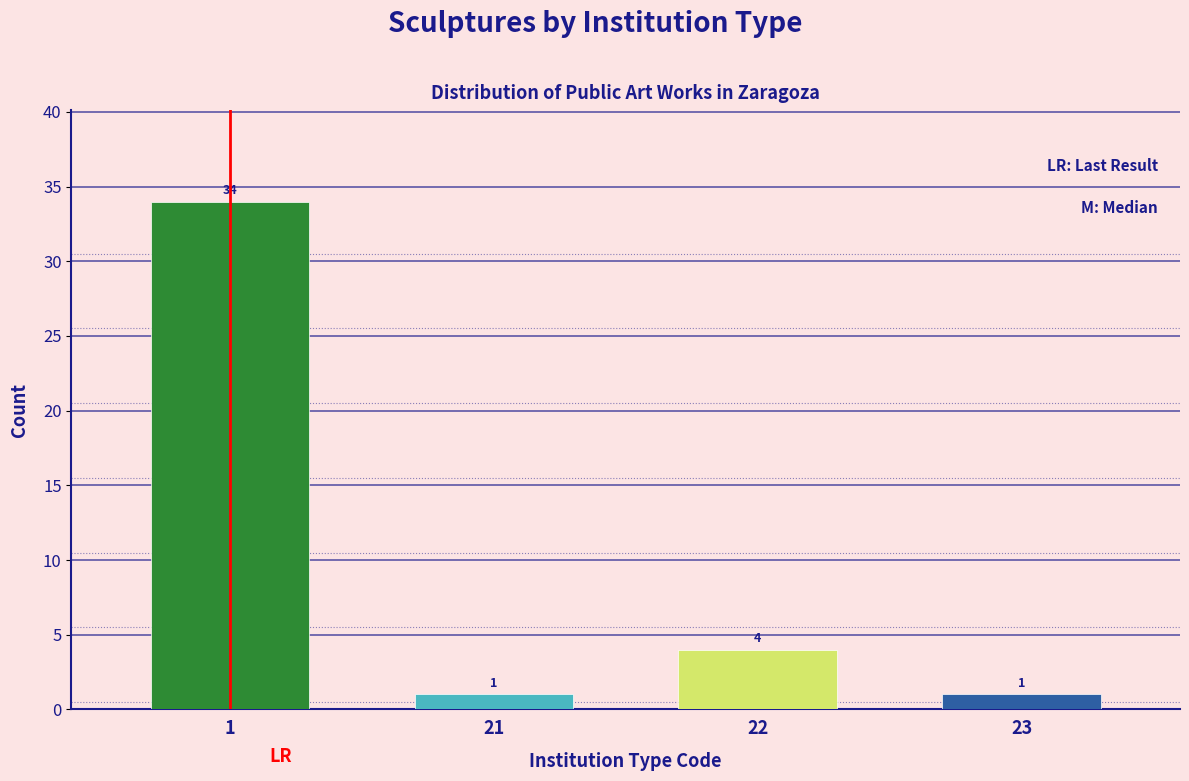

Reading left to right, list all the values displayed in this chart.

1=34	21=1	22=4	23=1